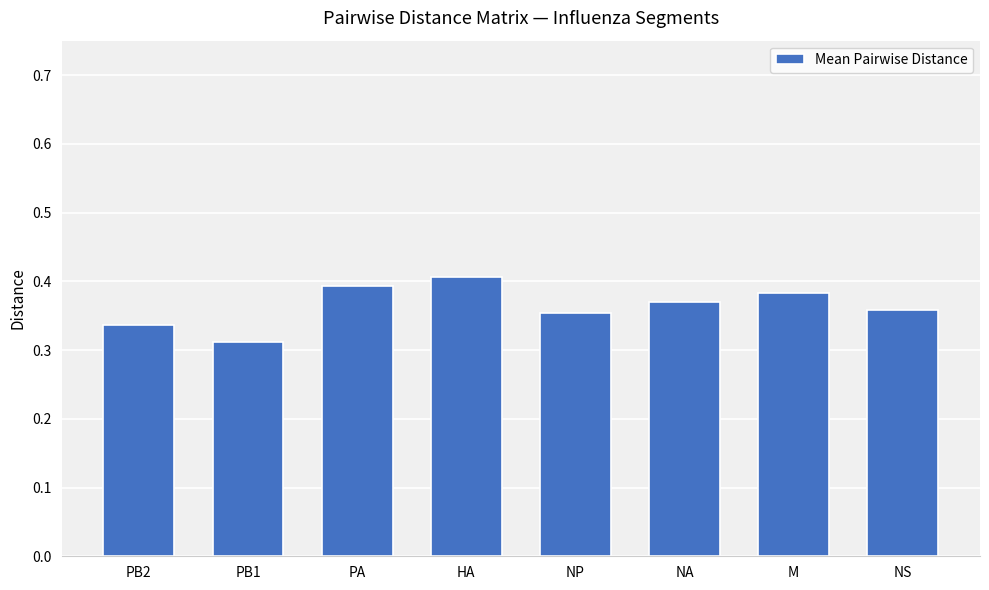

Between HA and PA, which is larger?

HA